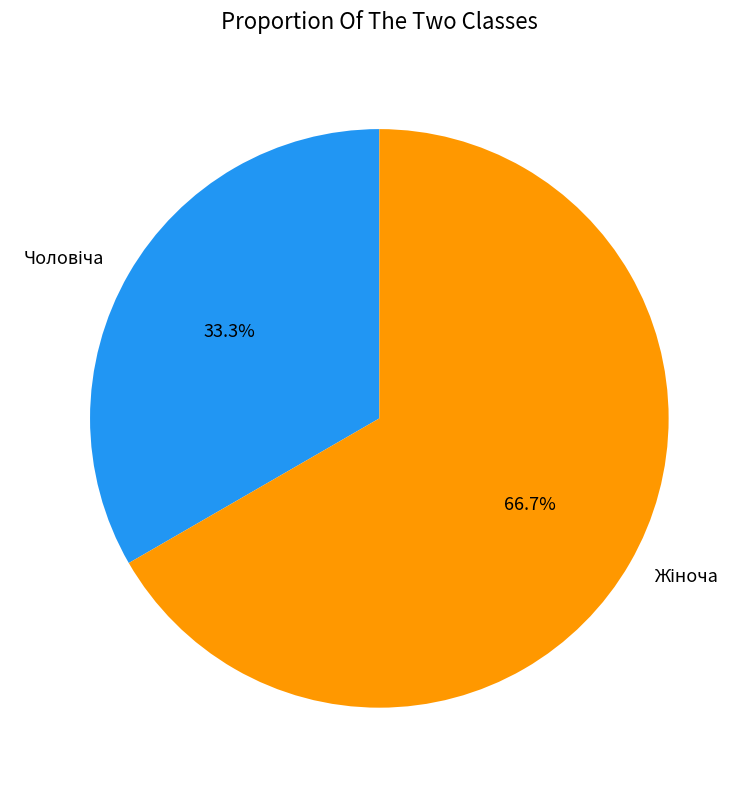

How many slices are in this pie chart?

2